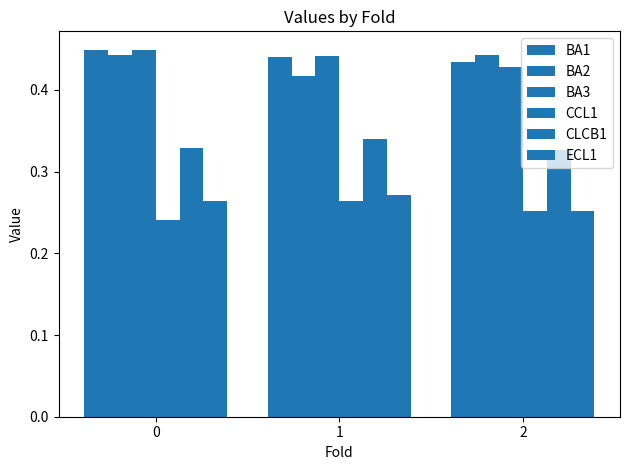

What is the approximate value of ECL1 at 1?

0.3